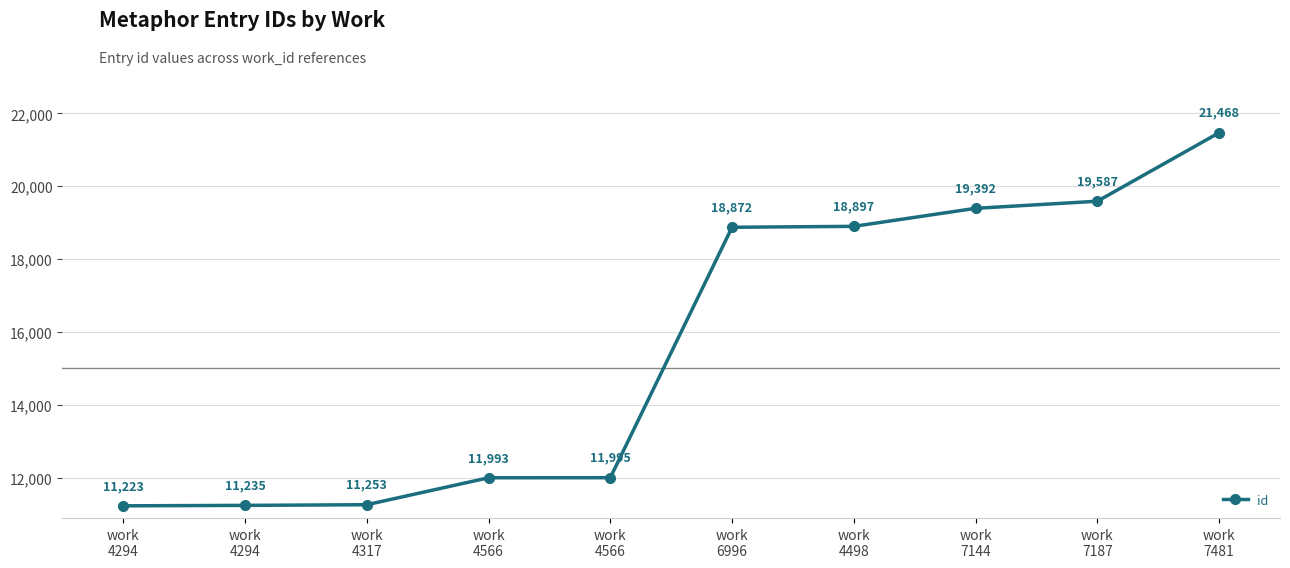

How many values are below 18872?

5